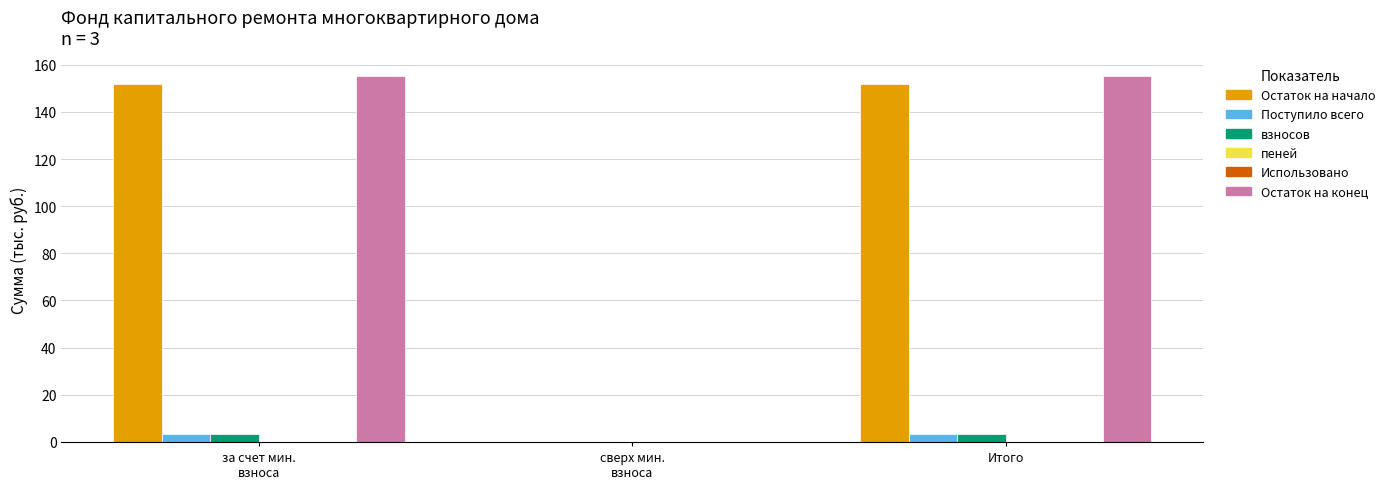

What is the maximum value shown in the chart?

155.2